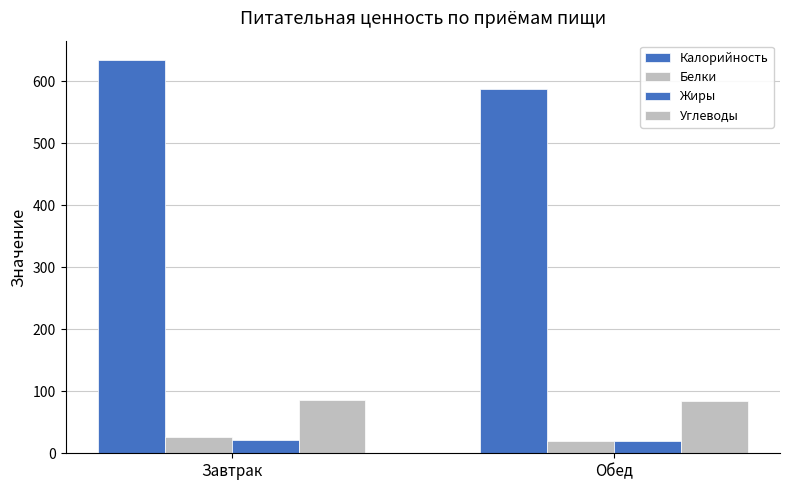

Reading left to right, extract all data points from this chart.

Калорийность: Завтрак=633.4	Обед=587.0
Белки: Завтрак=25.5	Обед=20.0
Жиры: Завтрак=20.9	Обед=19.0
Углеводы: Завтрак=86.2	Обед=85.0